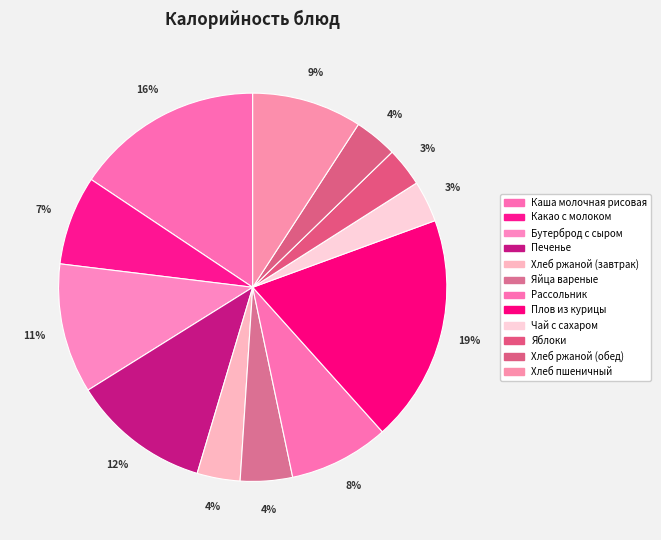

How many slices are in this pie chart?

12